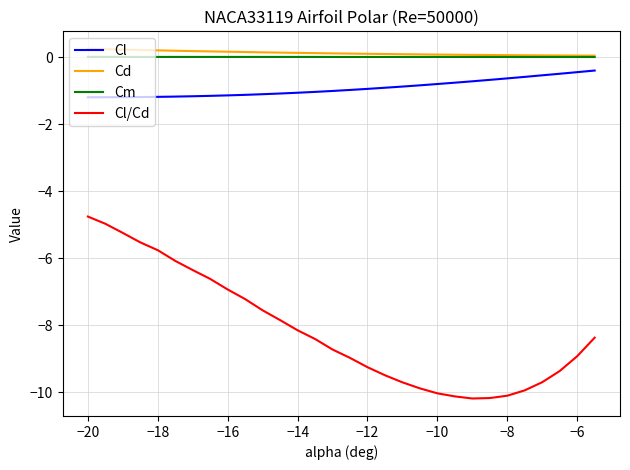

How many lines are shown in the chart?

4